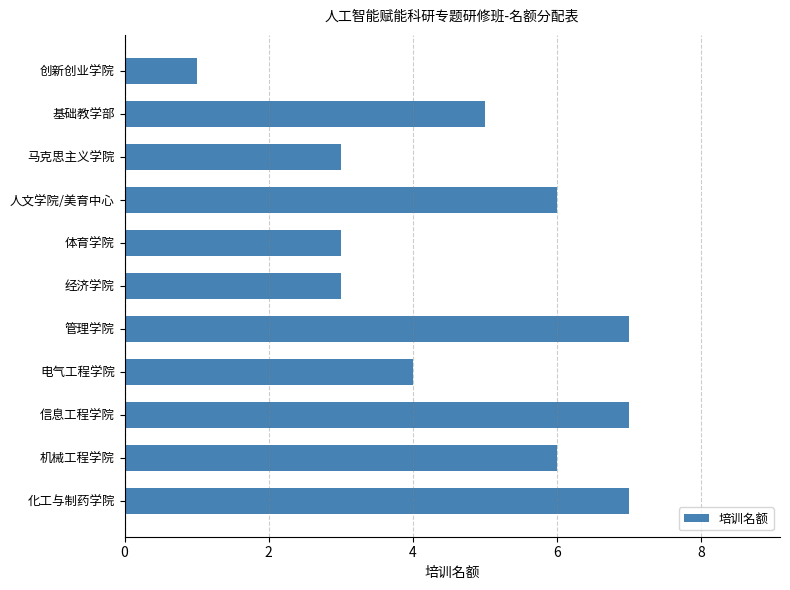

Which has a higher value, 体育学院 or 电气工程学院?

电气工程学院